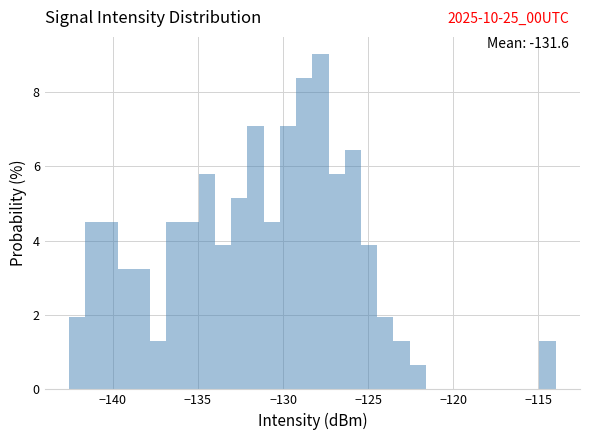

Read against the x-axis, roughly where is the centre of the tallest bar?

-128.0